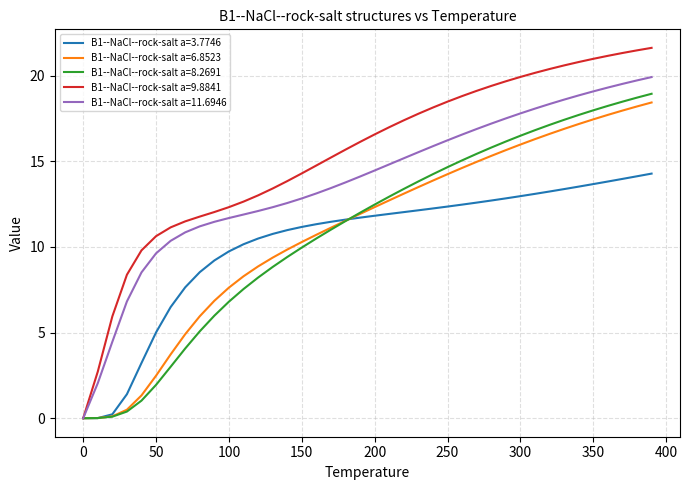

Does the chart display data point markers on the line(s)?

No